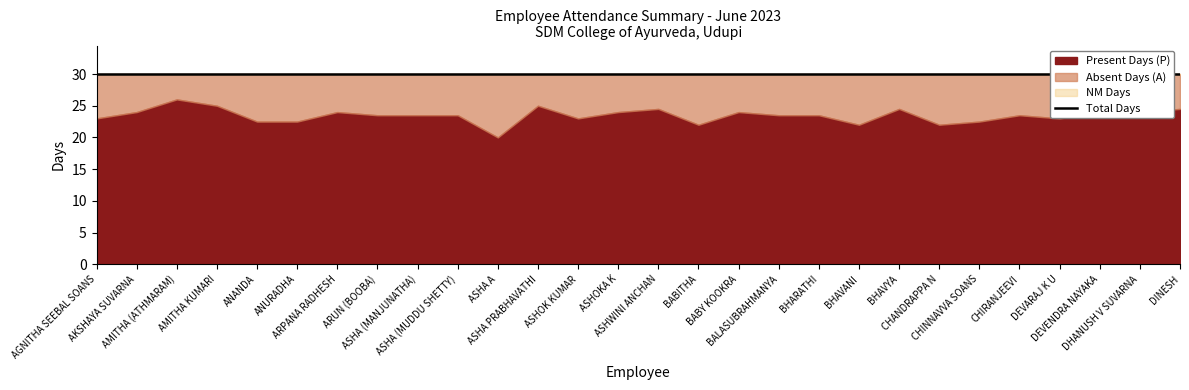

Count the number of categories in the chart.

28